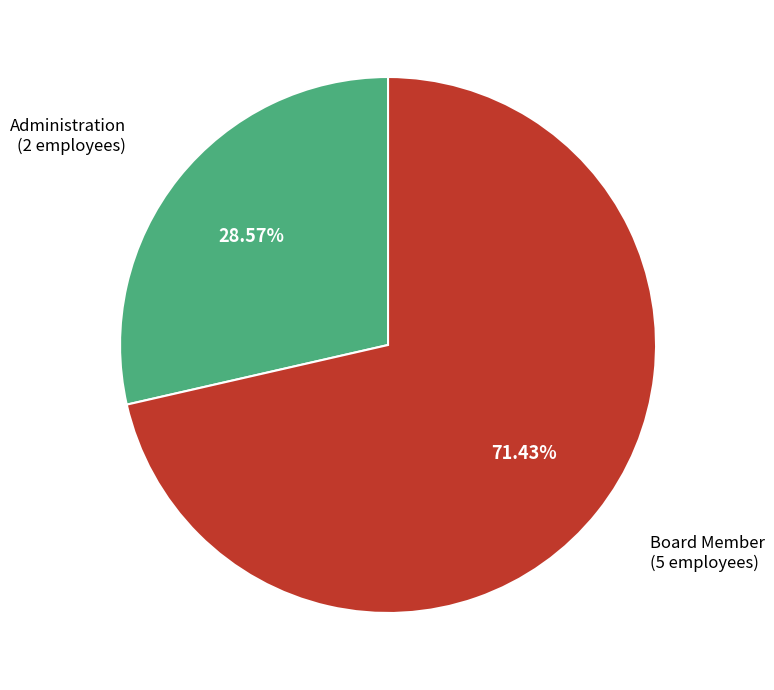

Is there any slice that represents more than half of the pie?

Yes